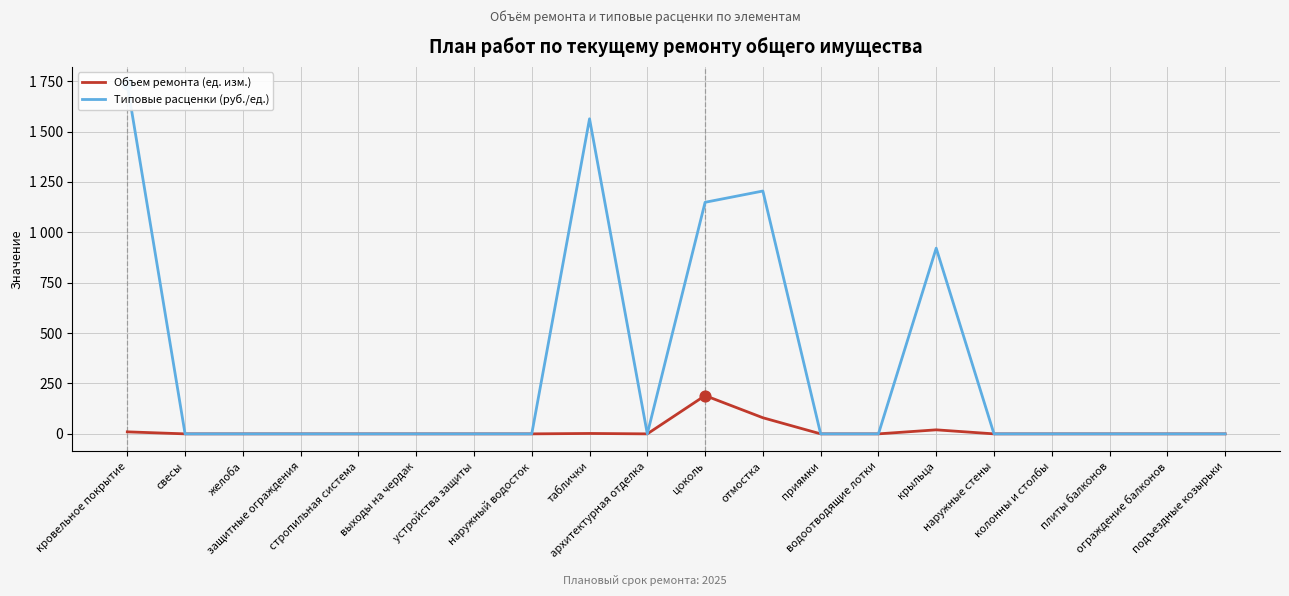

Which series reaches the maximum Y coordinate?

Типовые расценки (руб./ед.)